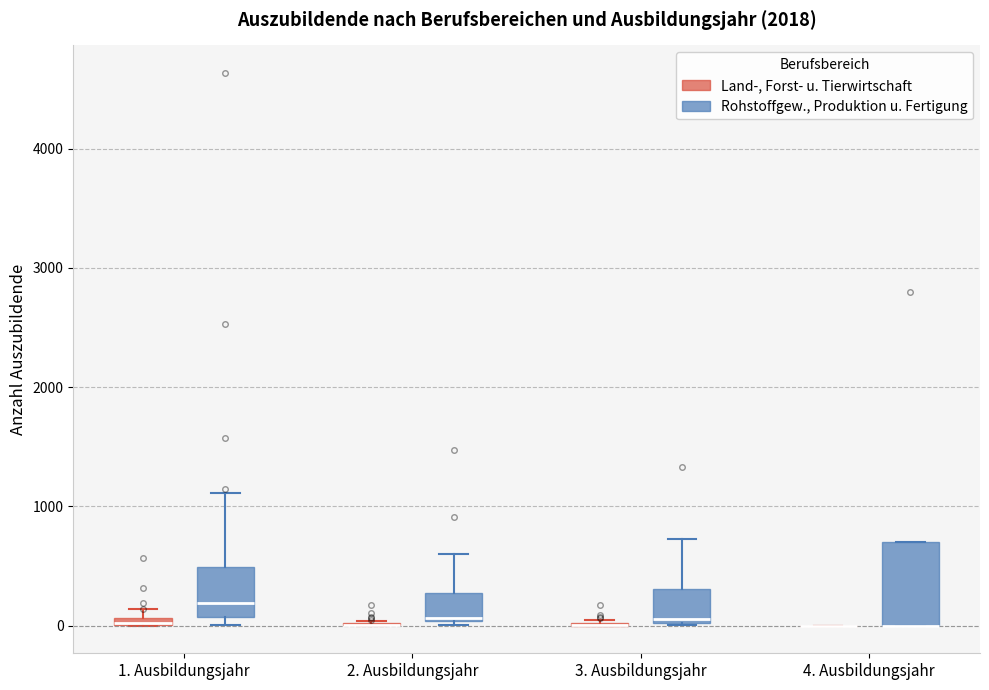

Where is the lower edge of the box for 4. Ausbildungsjahr (Rohstoffgew., Produktion u. Fertigung) on the y-axis? The values are not printed on the chart, so give them approximately, as read against the axis.

0